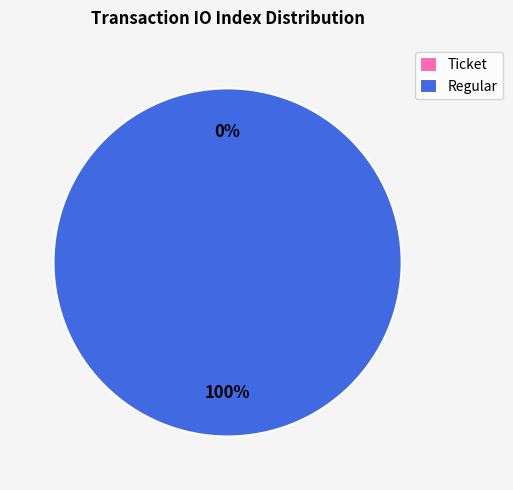

To the nearest percent, what is the combined percentage of Regular and Ticket?

100%